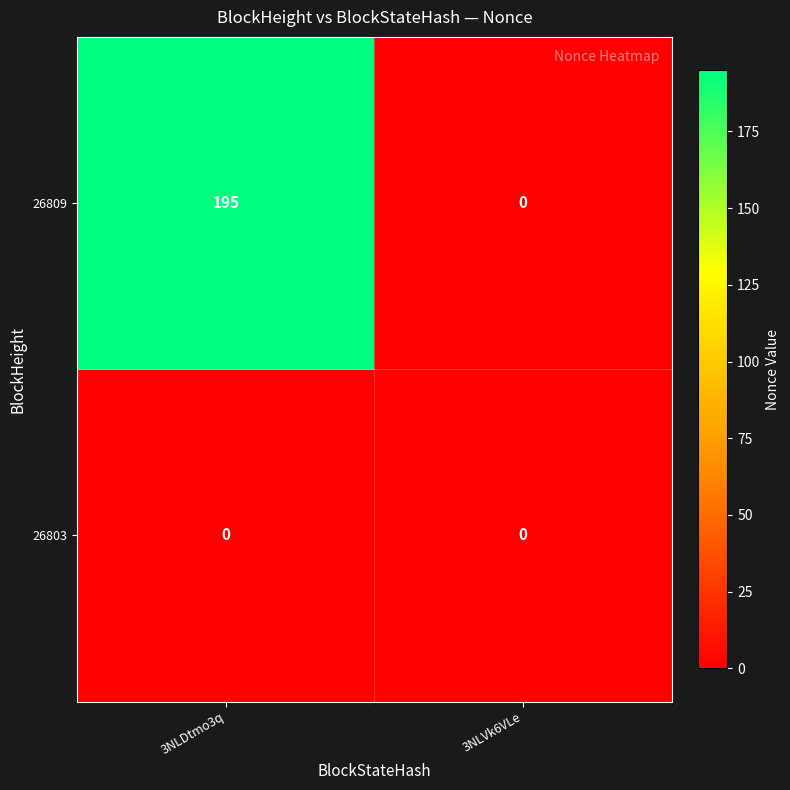

How many data points does each series have?

2